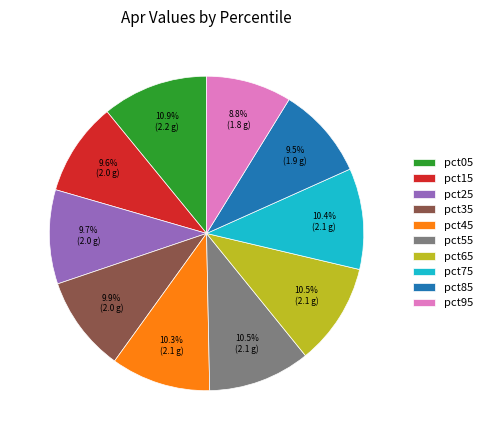

Approximately how many times larger is the value at pct55 compared to pct75?

1.0